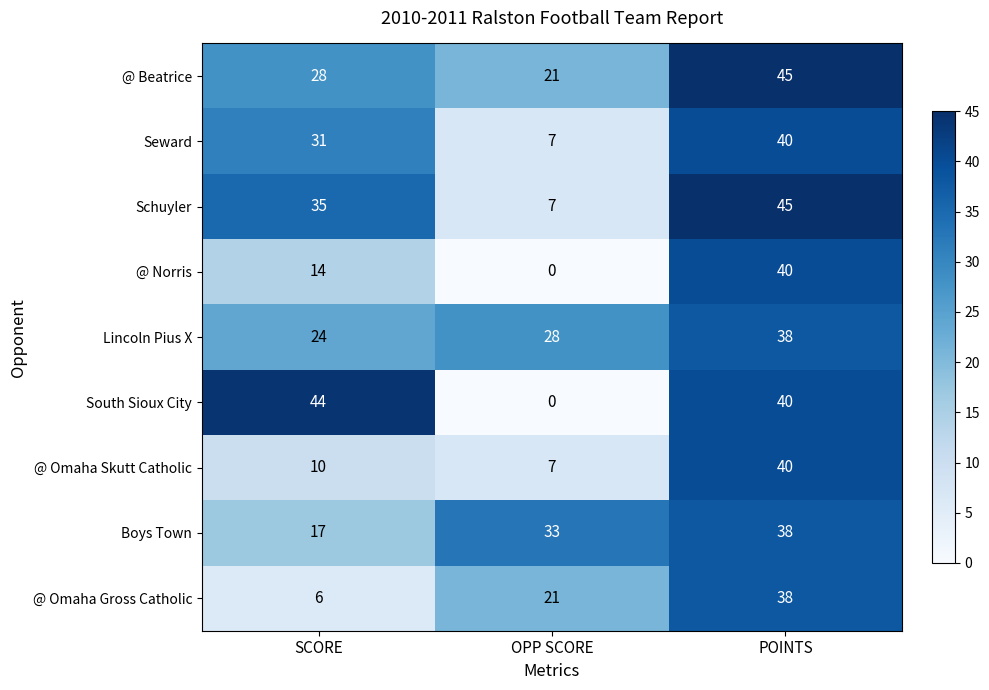

At which category does the chart reach its peak across all series?

POINTS